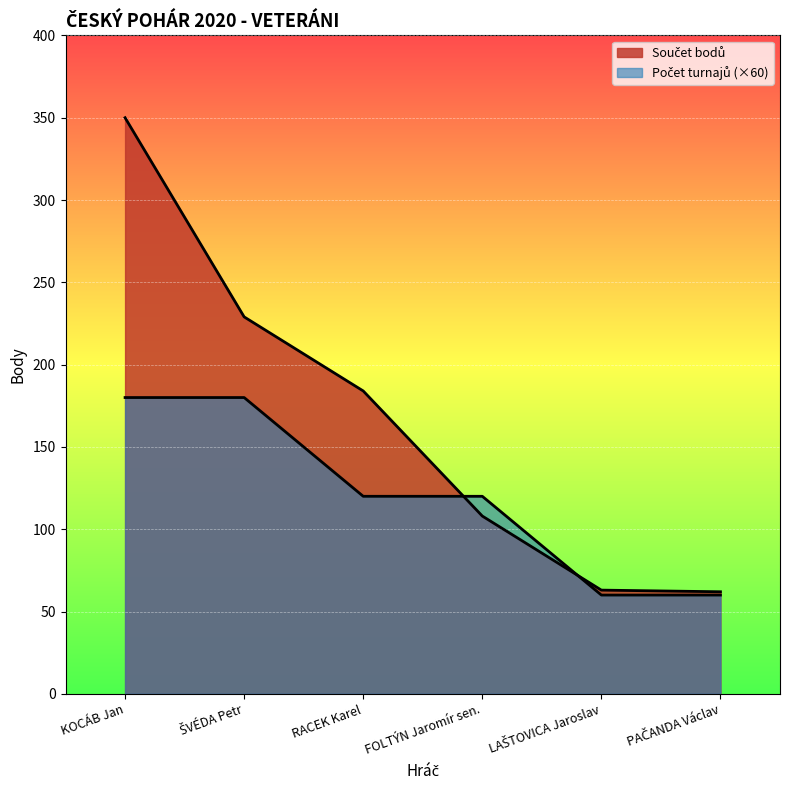

What value does the Počet turnajů series have at PAČANDA Václav, to the nearest 5?

60